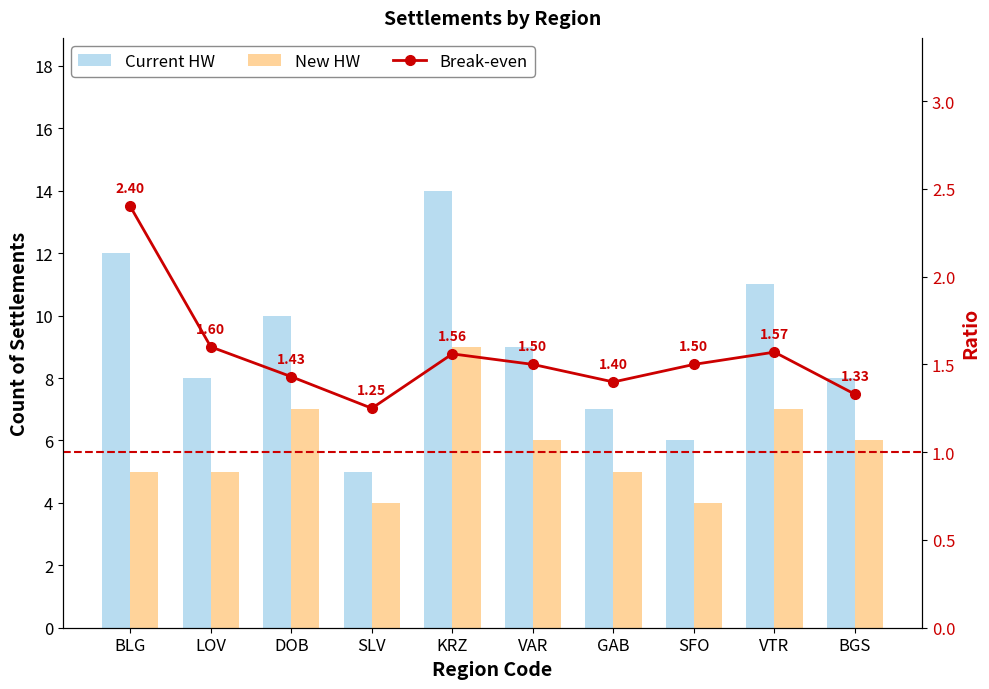

Reading left to right, extract all data points from this chart.

Current HW: 12.0	8.0	10.0	5.0	14.0	9.0	7.0	6.0	11.0	8.0
New HW: 5.0	5.0	7.0	4.0	9.0	6.0	5.0	4.0	7.0	6.0
Break-even: 2.4	1.6	1.4	1.2	1.6	1.5	1.4	1.5	1.6	1.3